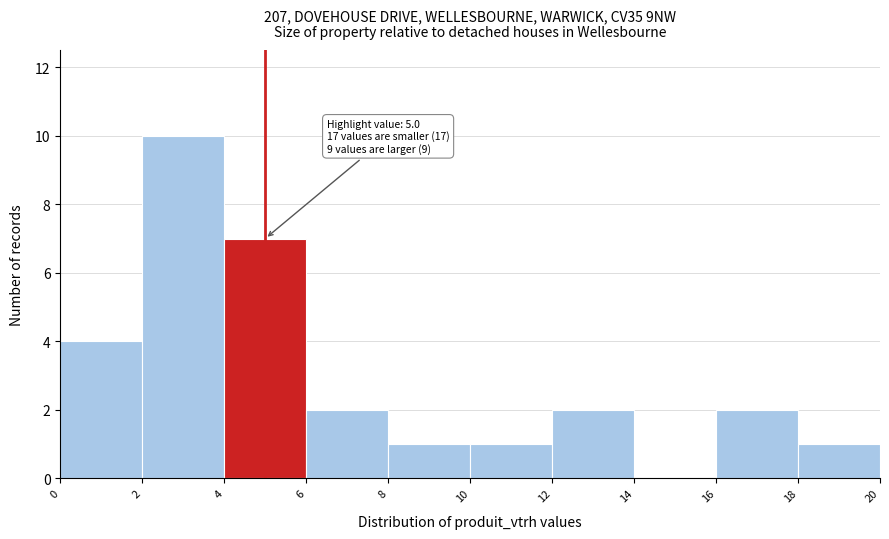

Over which range of the x-axis is the bar tallest?

2 to 4